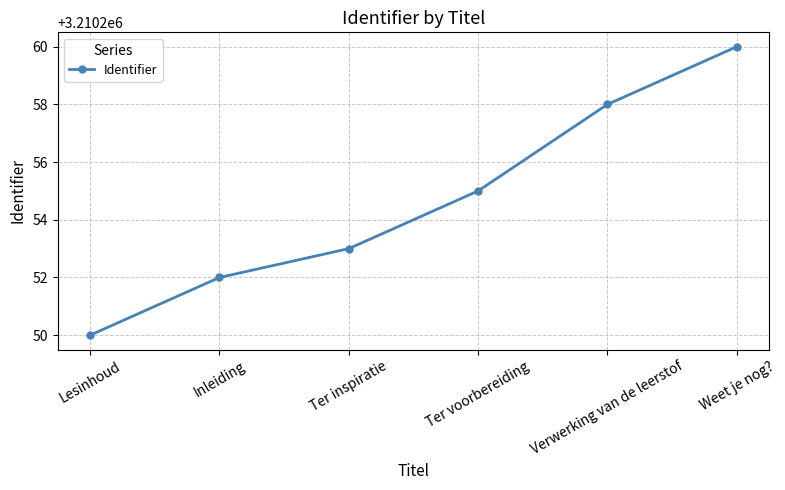

Reading left to right, what are all the values shown in this chart?

Lesinhoud=3210250	Inleiding=3210252	Ter inspiratie=3210253	Ter voorbereiding=3210255	Verwerking van de leerstof=3210258	Weet je nog?=3210260